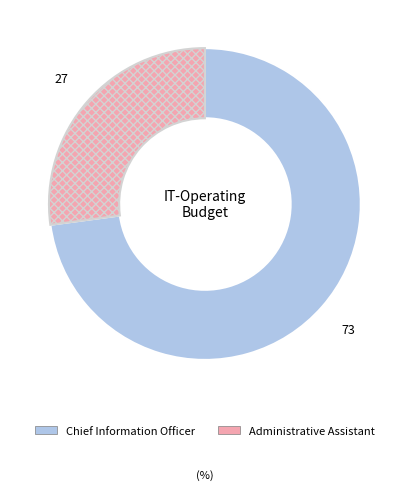

The Chief Information Officer slice represents 73% of the pie. True or false?

True